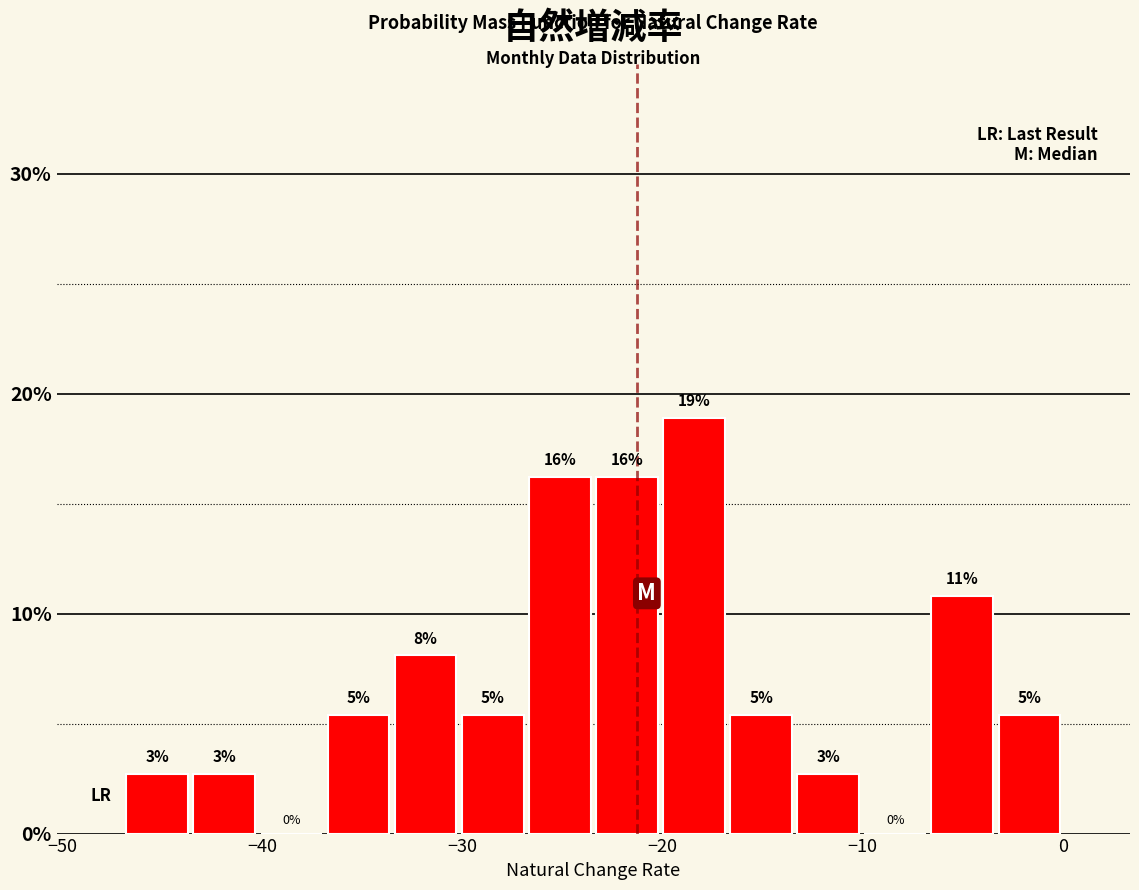

Around what value on the x-axis is the tallest bar? Give the approximate position of its centre, as read against the axis.

-18